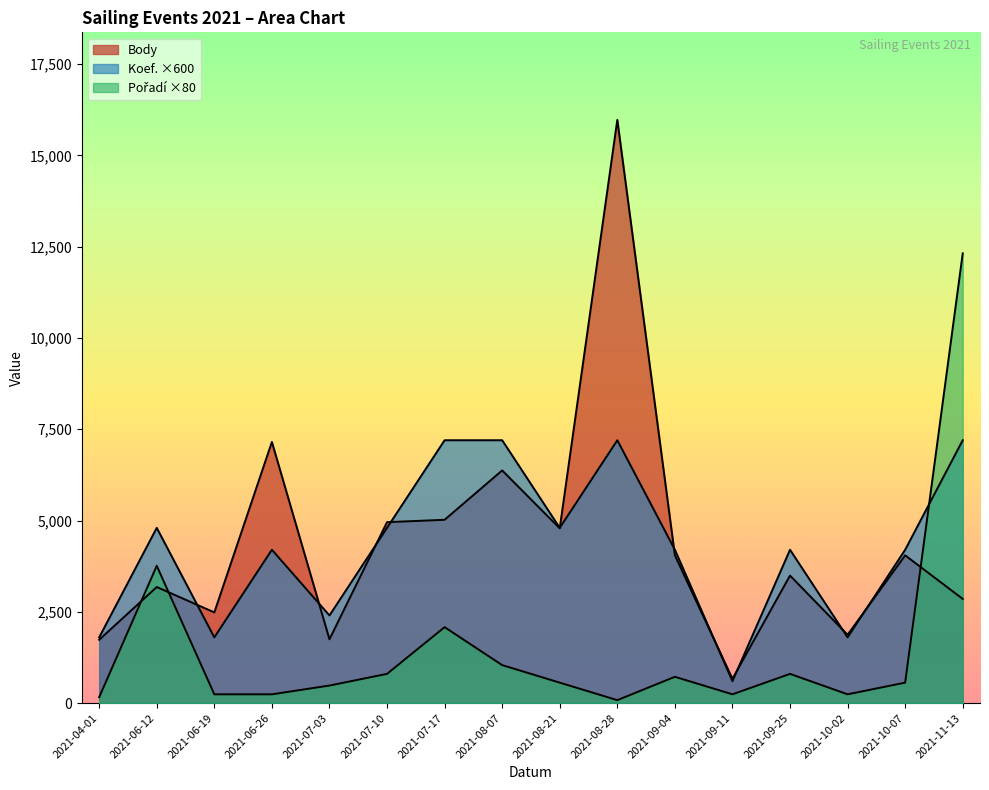

Where is Pořadí nearest to the value 6200?

2021-06-12